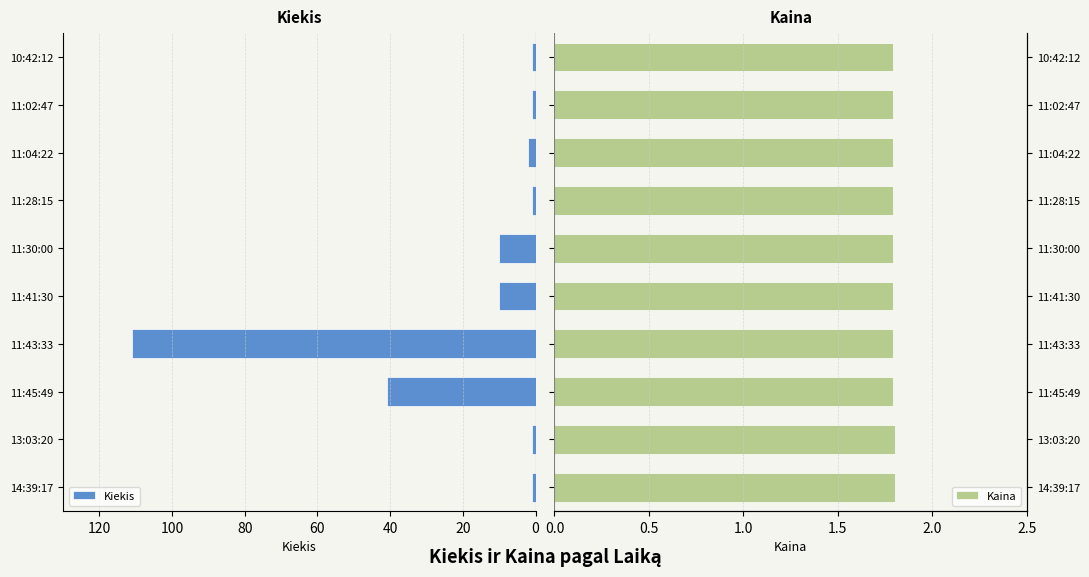

Which series has the largest range (max minus min)?

Kiekis